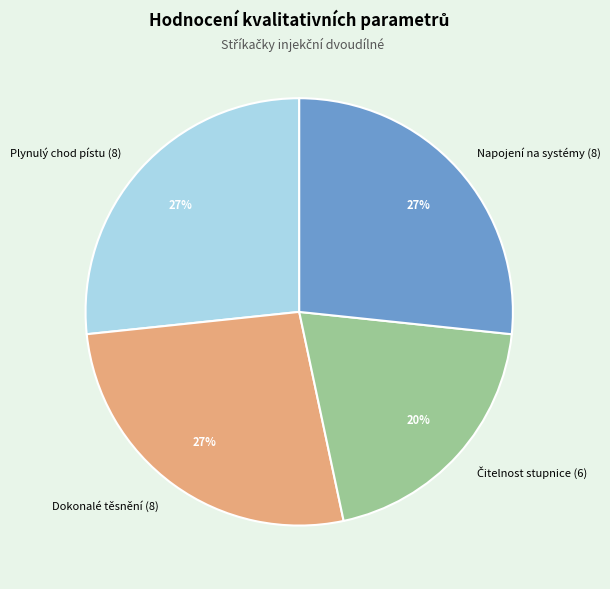

How many segments does this pie chart have?

4